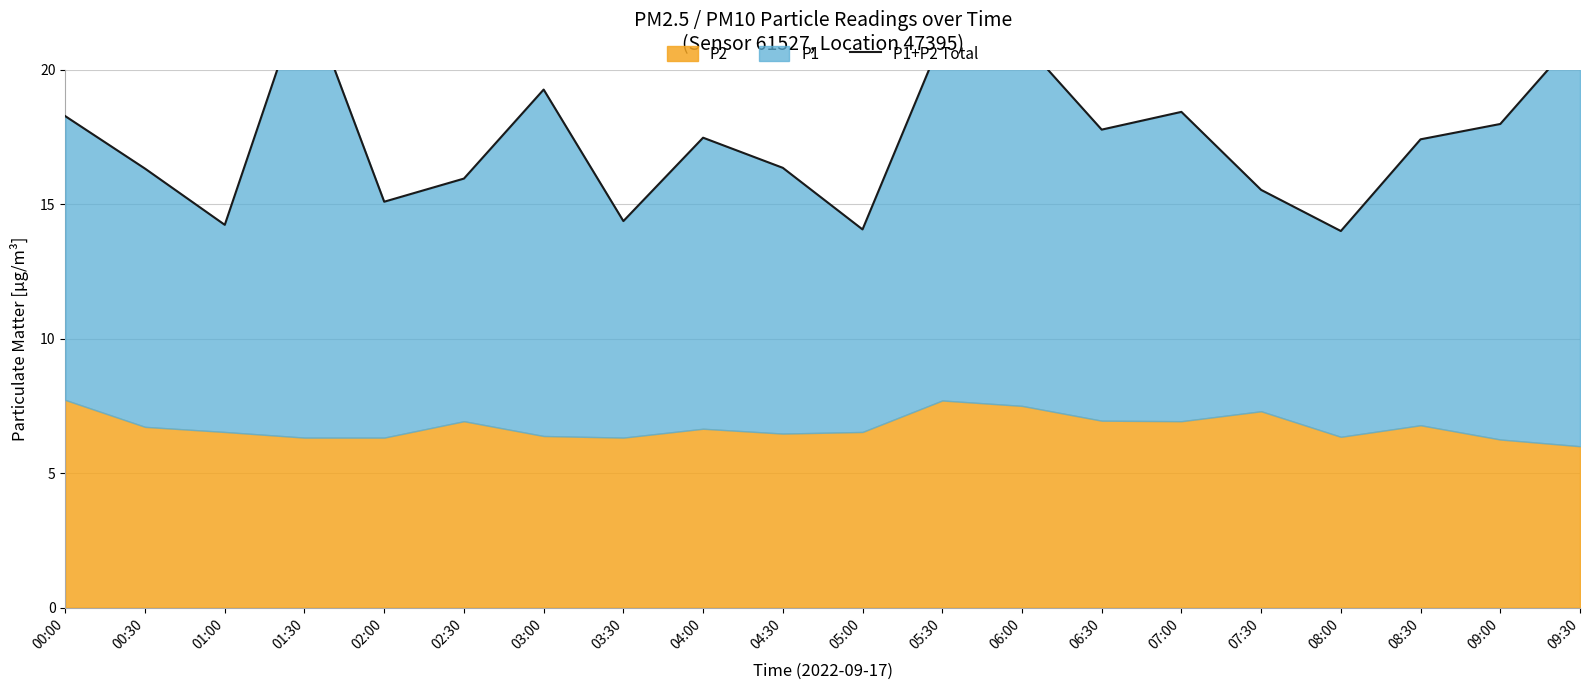

True or false: the data shows 18.4 at 07:00.

True